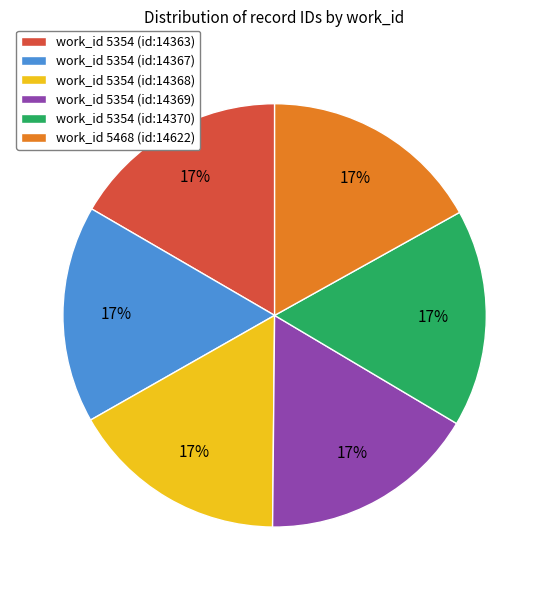

Combined, do work_id 5354 (id:14367) and work_id 5354 (id:14370) account for over 50%?

No